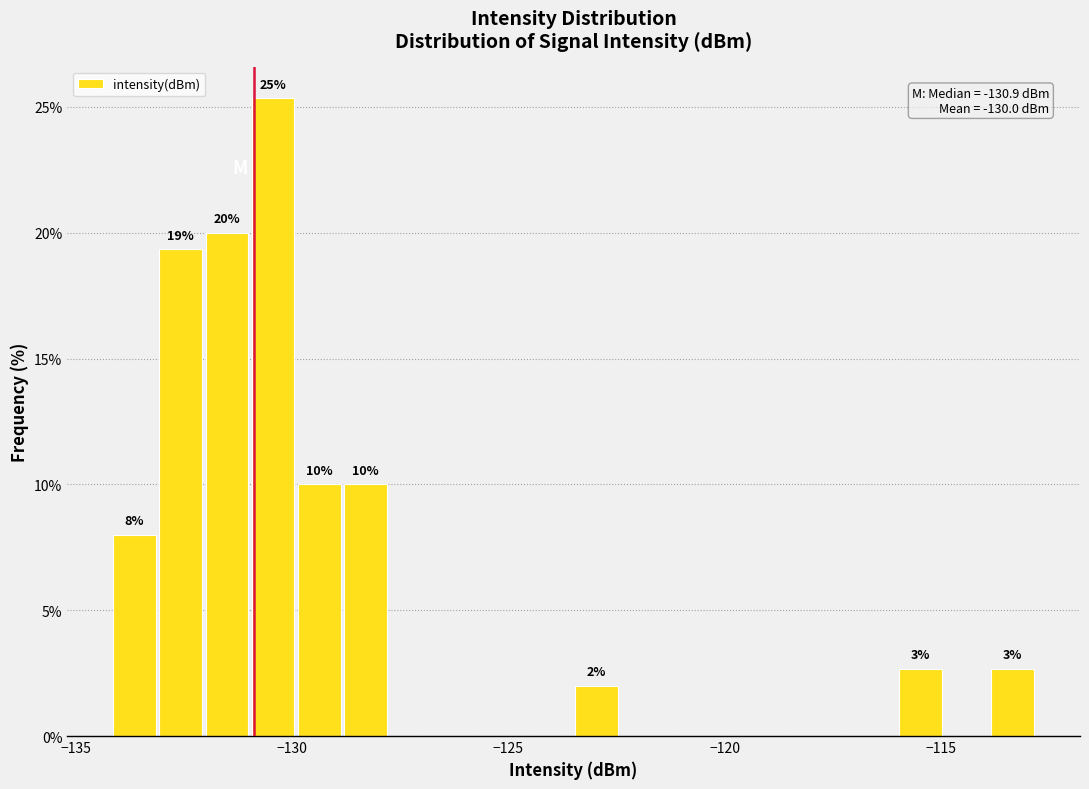

Around what value on the x-axis is the tallest bar? Give the approximate position of its centre, as read against the axis.

-130.5